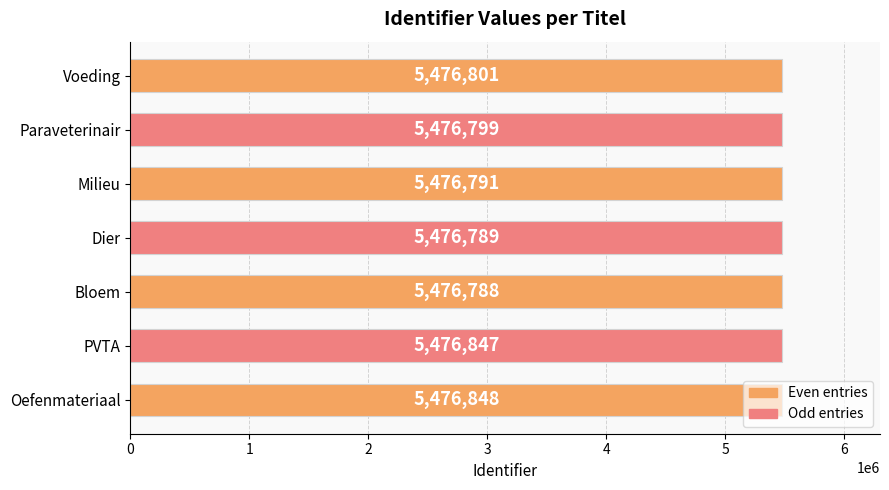

Is it true that the value at PVTA is 9318524?

False